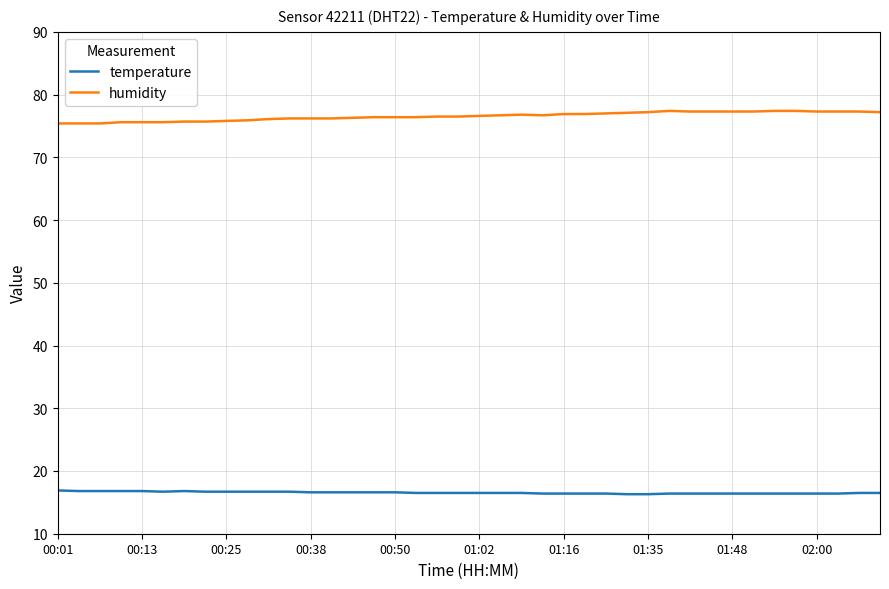

What is the highest value of the temperature series?

16.9